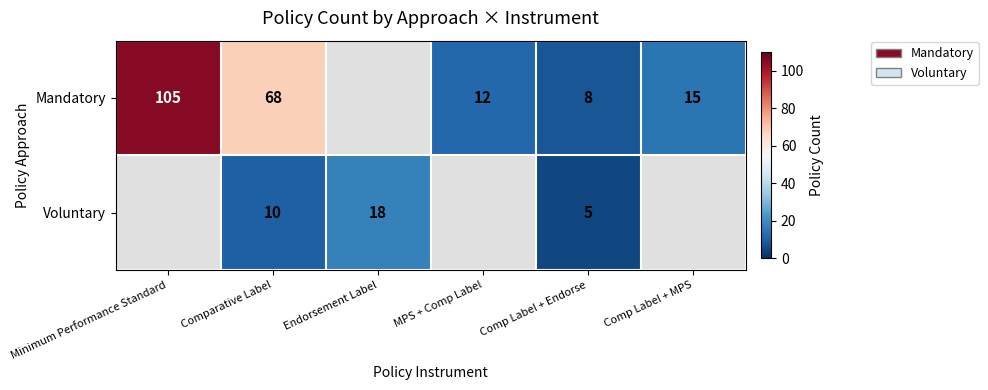

At Comparative Label, list the series in order from largest to smallest.

Mandatory, Voluntary